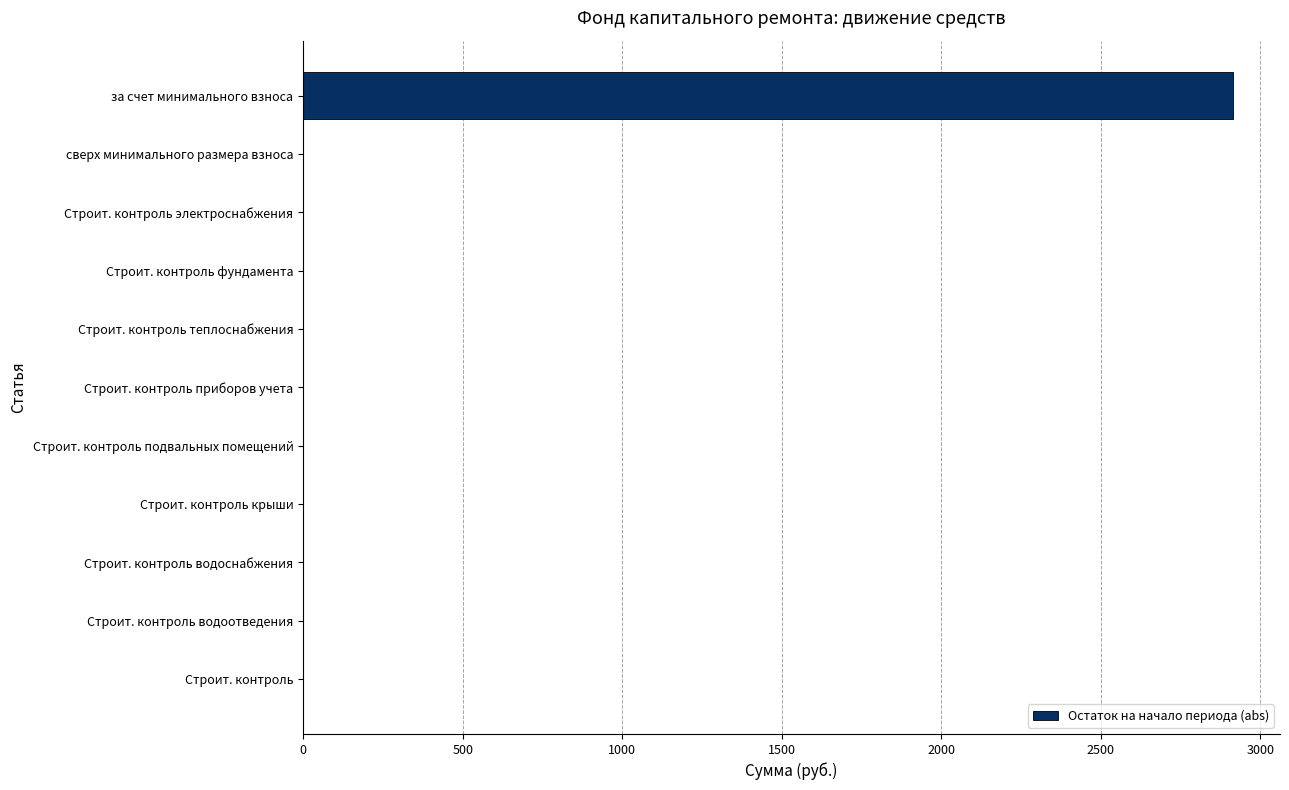

Is it true that the value at Строит. контроль водоотведения is 0.0?

True